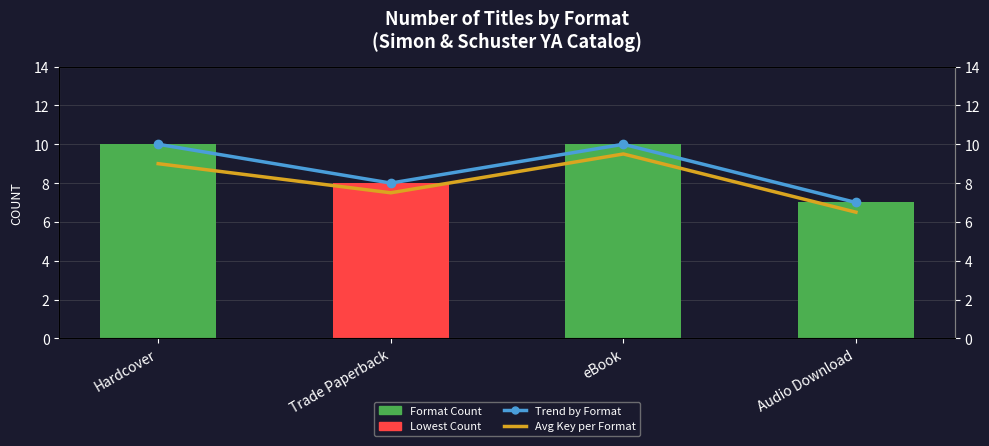

Rank the series at Trade Paperback from lowest to highest value.

Avg Key per Format, Format Count, Trend by Format